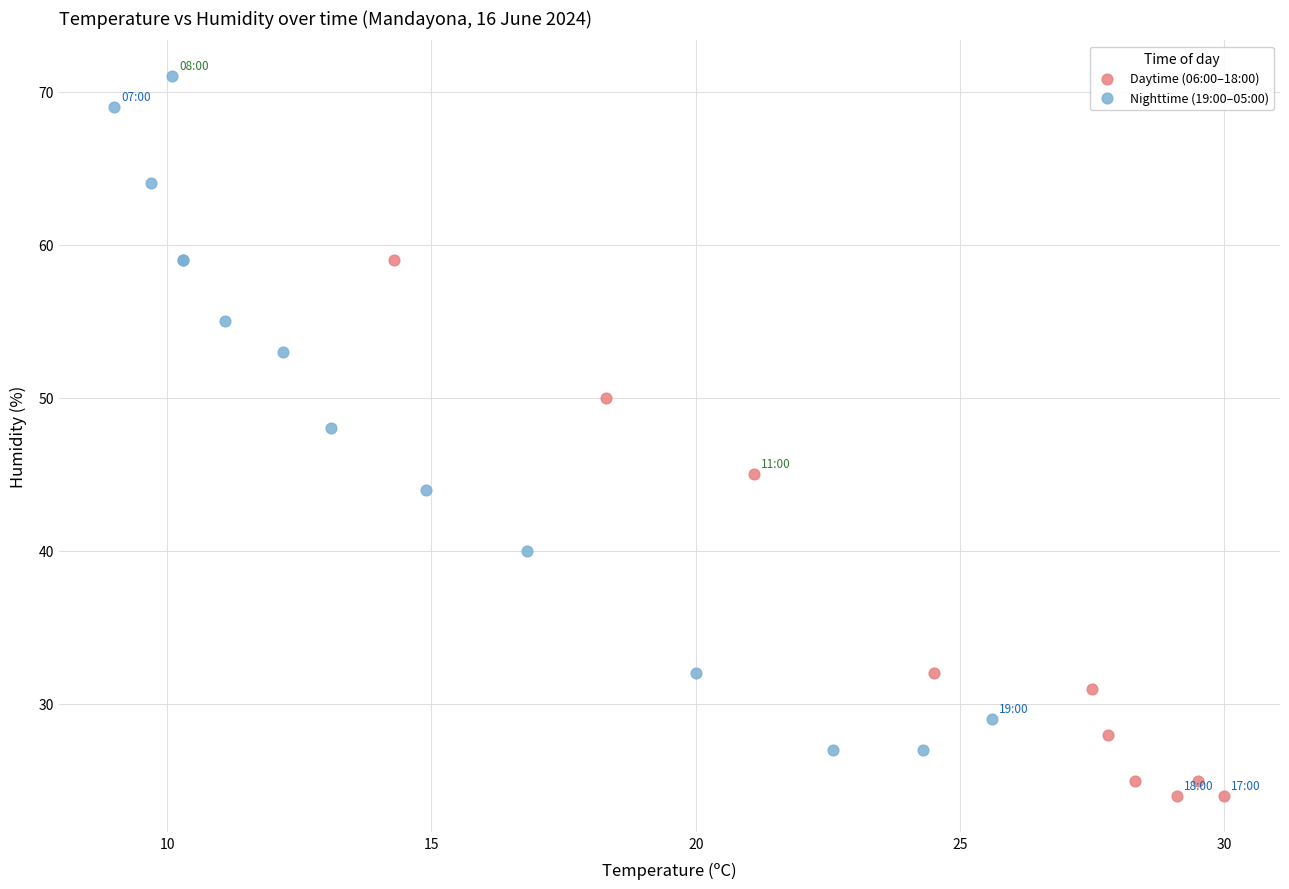

Which series contains the highest Y value?

Nighttime (19:00–05:00)